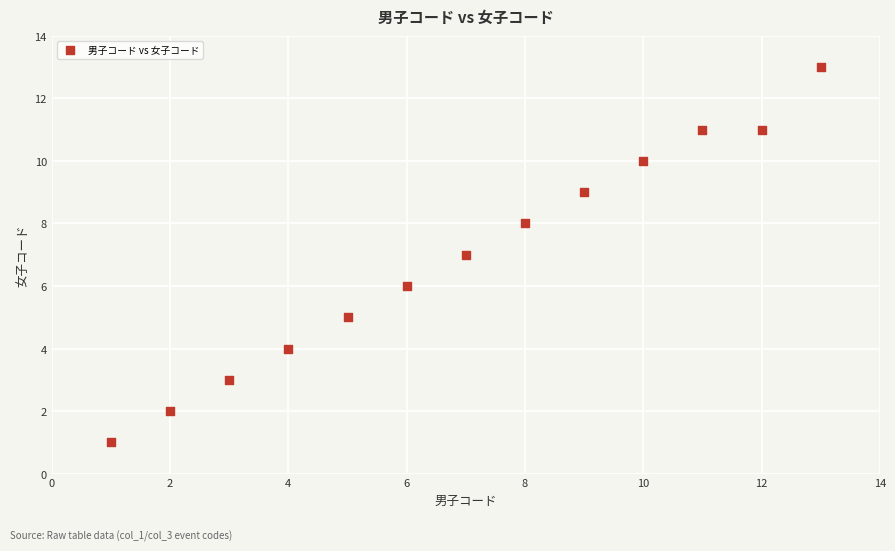

What is the range of Y values (max minus min)?

12